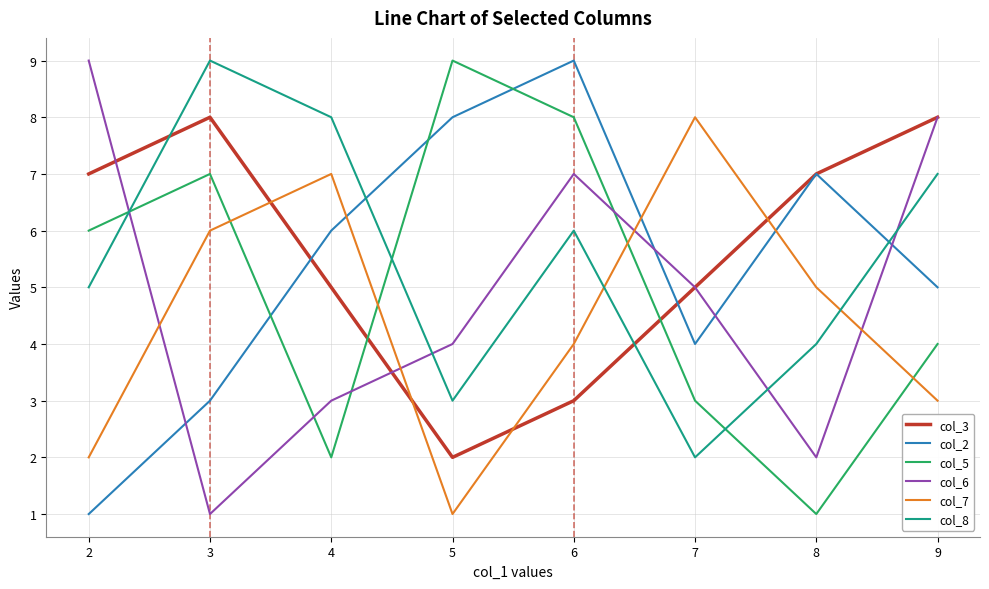

What is the smallest value displayed?

1